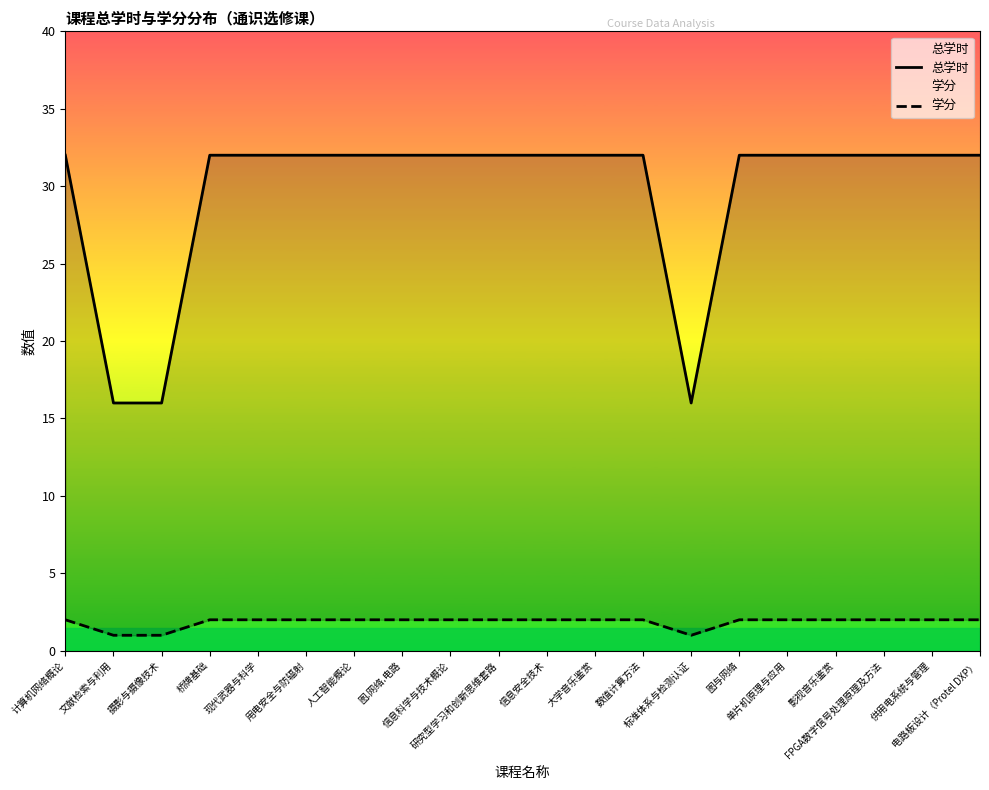

How many lines are shown in the chart?

2